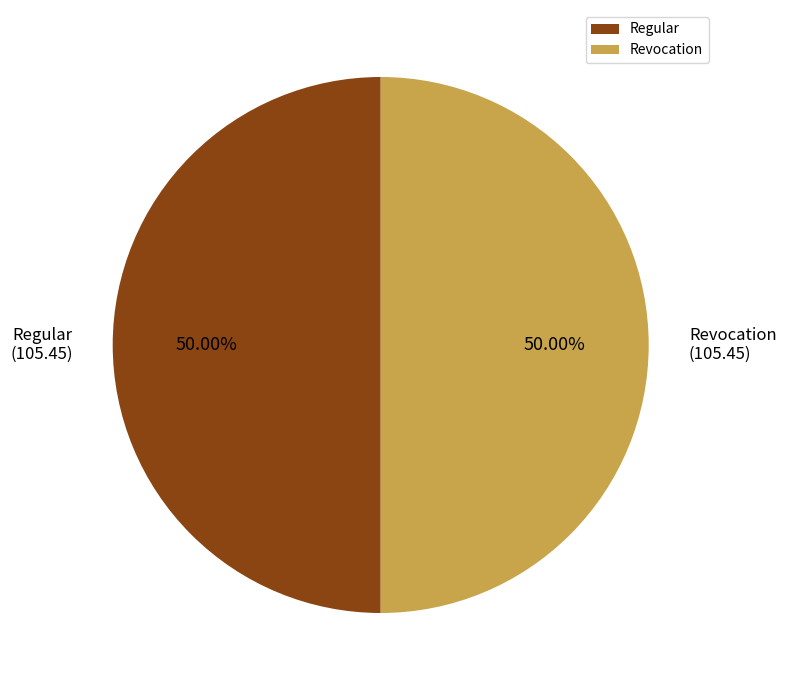

How many segments does this pie chart have?

2